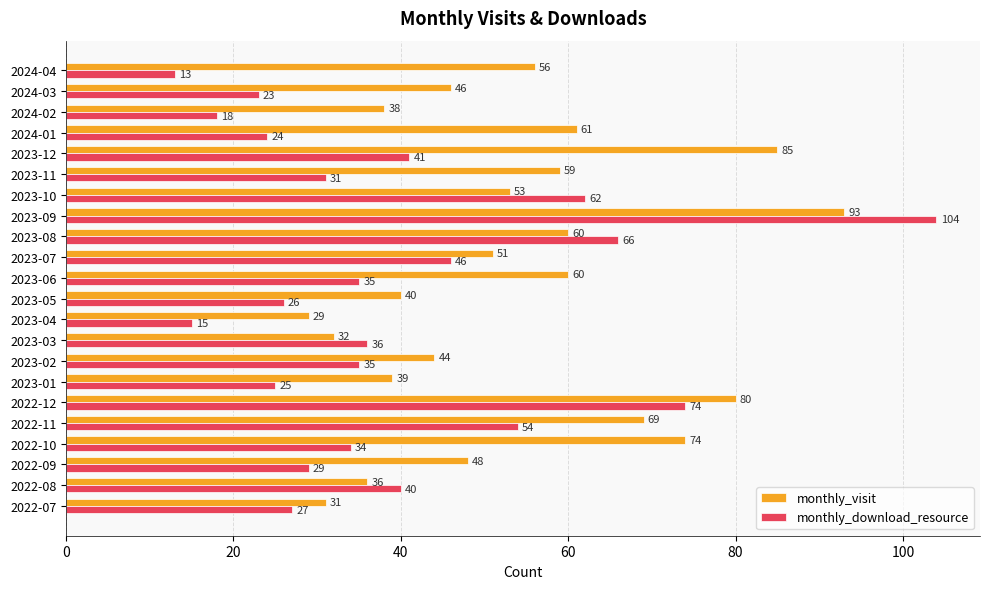

Is it true that monthly_visit equals 36 at 2022-08?

True